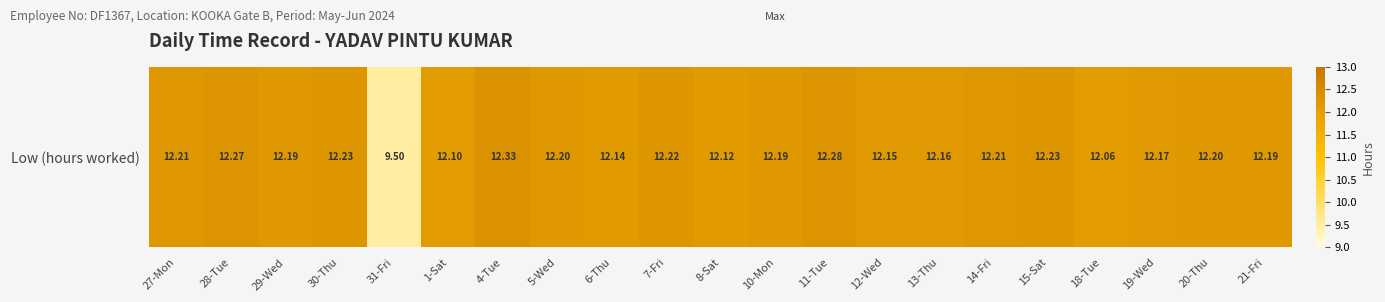

How many distinct data groups are displayed?

1